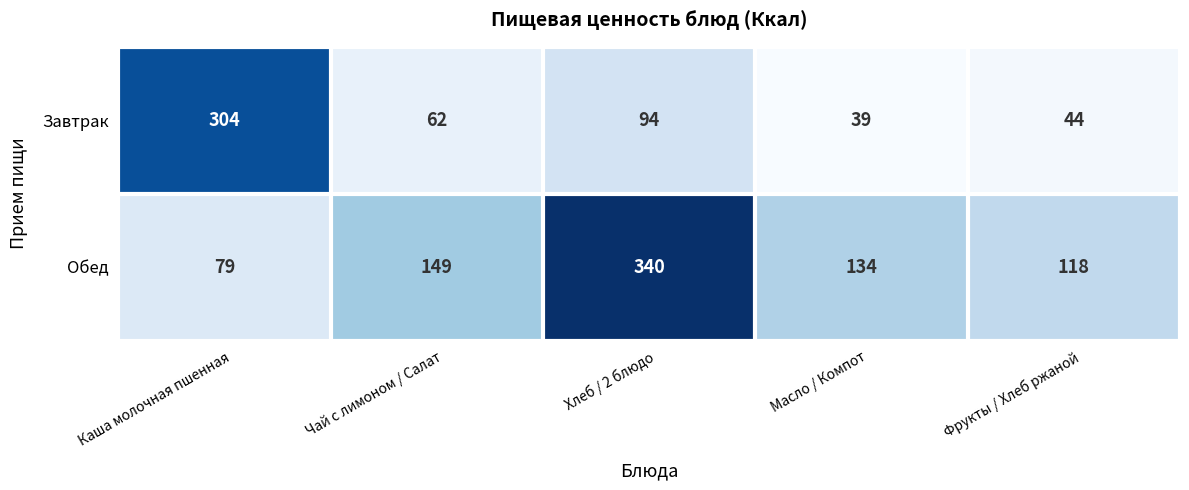

Reading left to right, what are all the values shown in this chart?

Завтрак: Каша молочная пшенная=304	Чай с лимоном / Салат=62	Хлеб / 2 блюдо=94	Масло / Компот=39	Фрукты / Хлеб ржаной=44
Обед: Каша молочная пшенная=79	Чай с лимоном / Салат=149	Хлеб / 2 блюдо=340	Масло / Компот=134	Фрукты / Хлеб ржаной=118